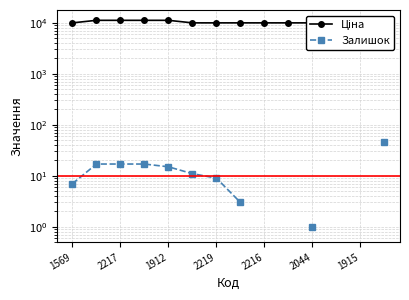

Is this an area chart (filled region under the line)?

No